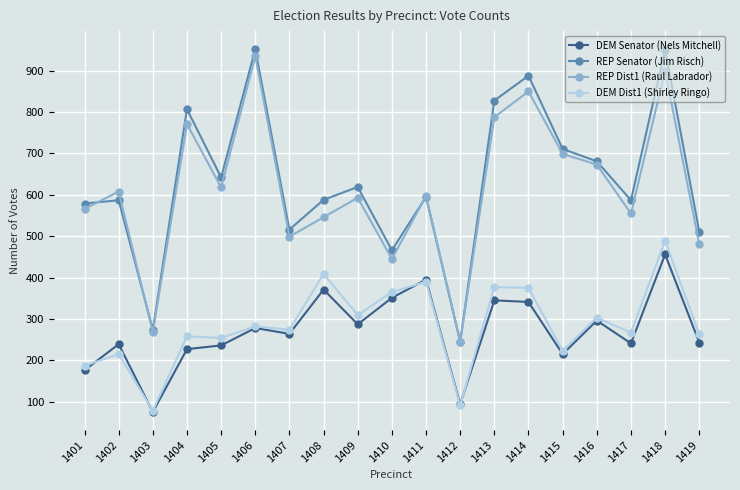

Rank the series by their maximum value, from highest to lowest.

REP Senator (Jim Risch), REP Dist1 (Raul Labrador), DEM Dist1 (Shirley Ringo), DEM Senator (Nels Mitchell)